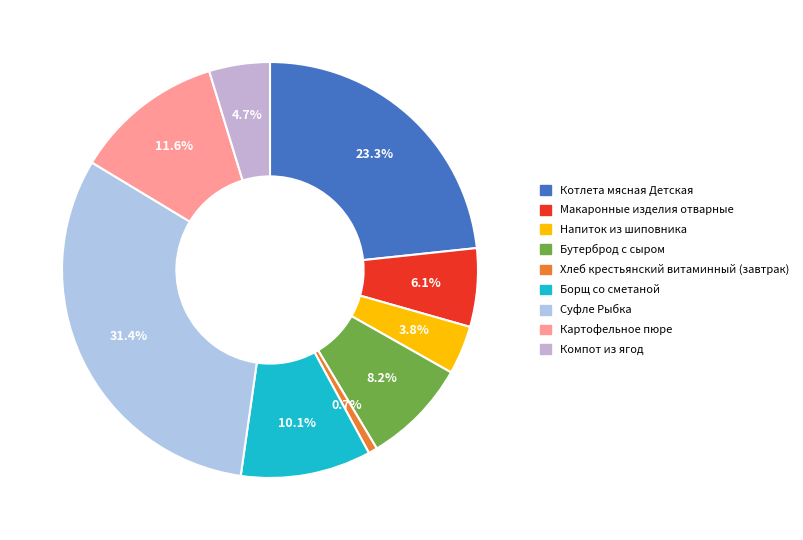

Rank the categories by value from lowest to highest.

Хлеб крестьянский витаминный (завтрак), Напиток из шиповника, Компот из ягод, Макаронные изделия отварные, Бутерброд с сыром, Борщ со сметаной, Картофельное пюре, Котлета мясная Детская, Суфле Рыбка